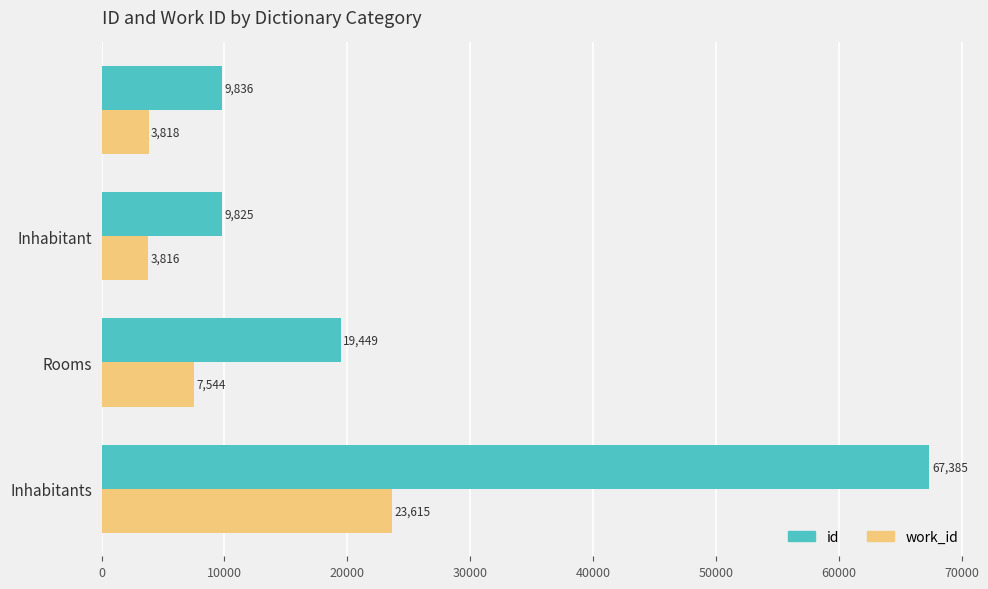

List the series in order of their peak value, lowest first.

work_id, id